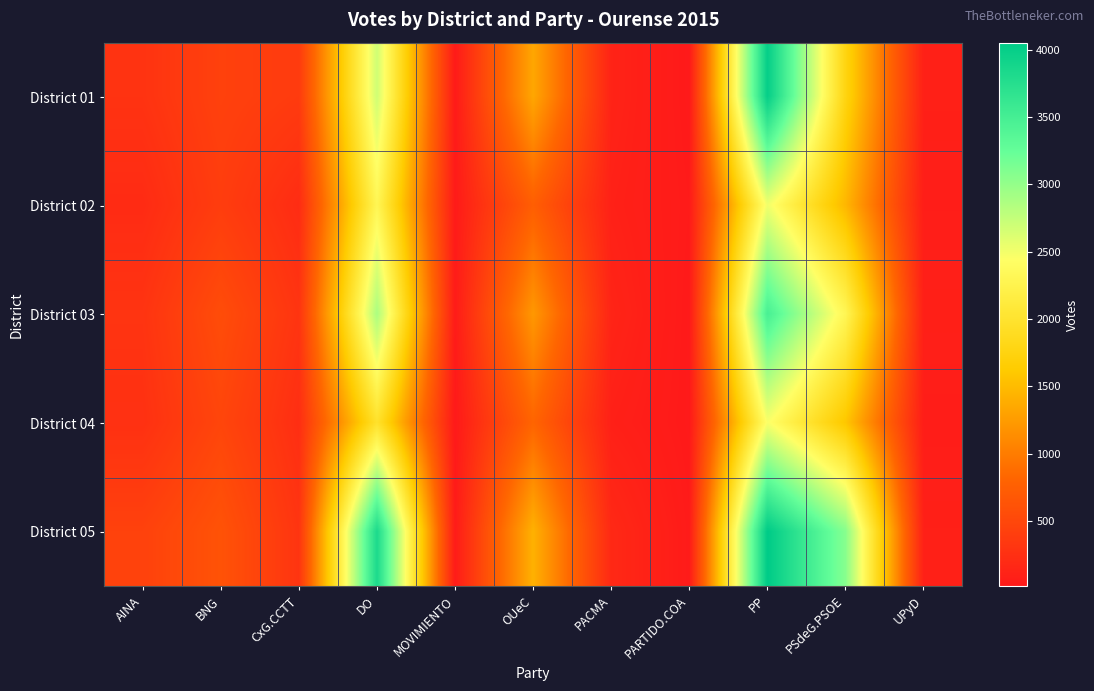

Which has a higher value, PSdeG.PSOE or PP?

PP